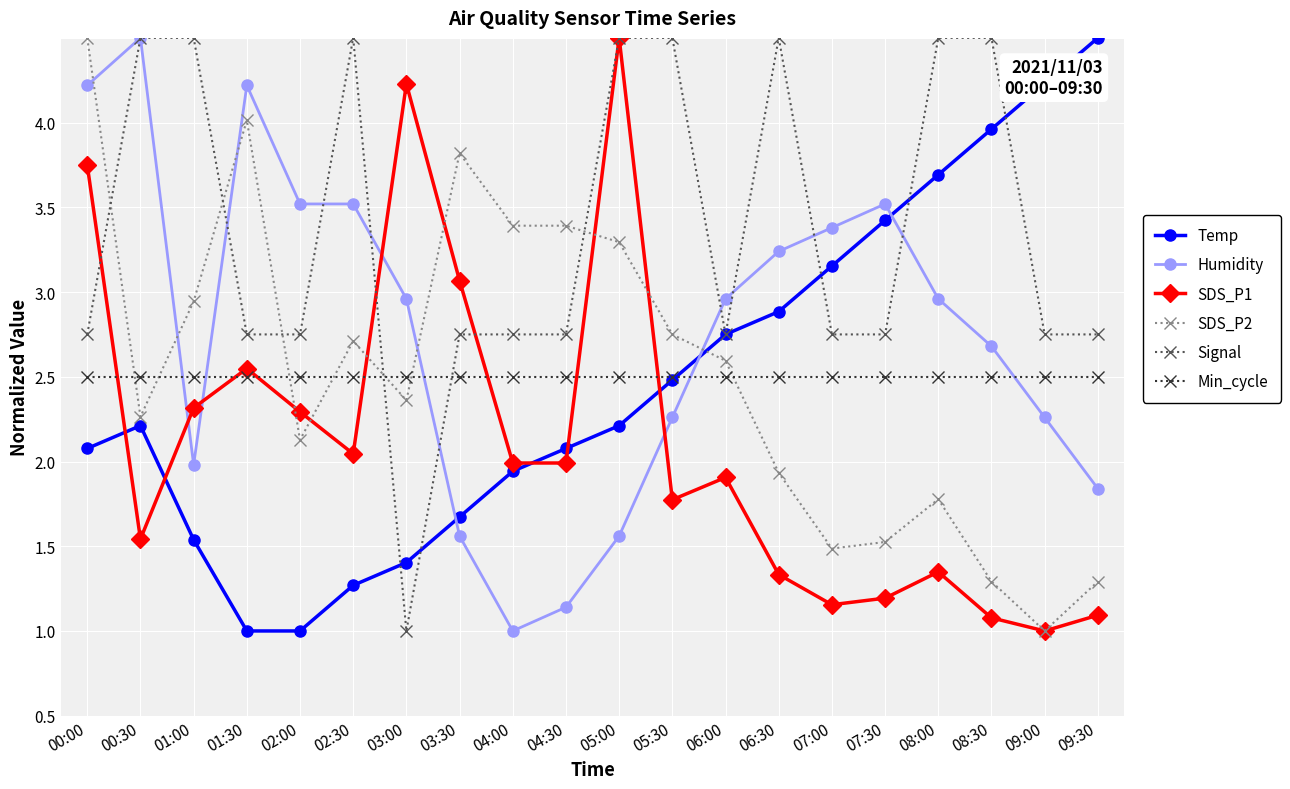

What is the sum of the Humidity values at 02:30 and 00:30?

7.0